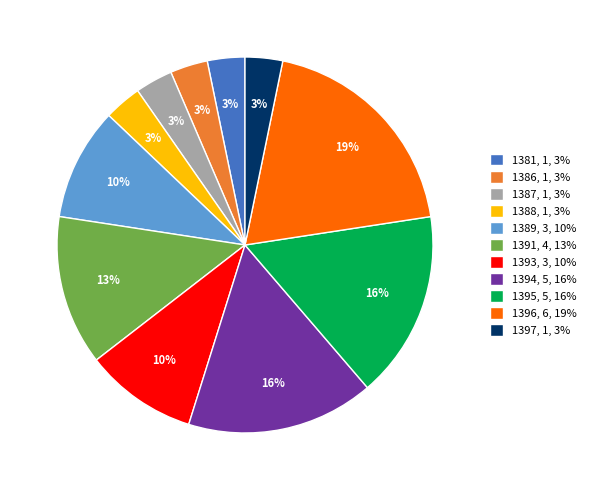

Between 1391, 4, 13% and 1386, 1, 3%, which is larger?

1391, 4, 13%